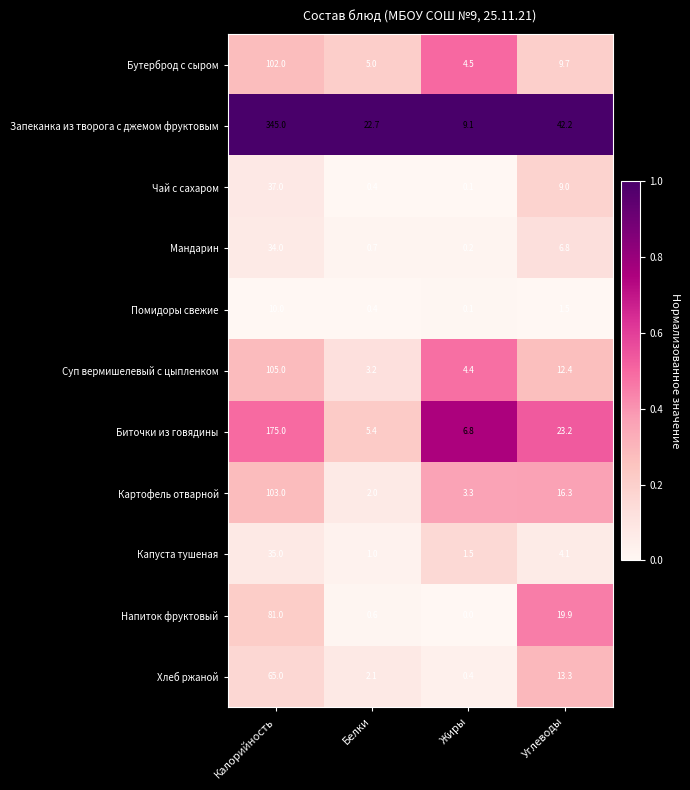

What is the spread (max minus min) of values at Белки?

22.3